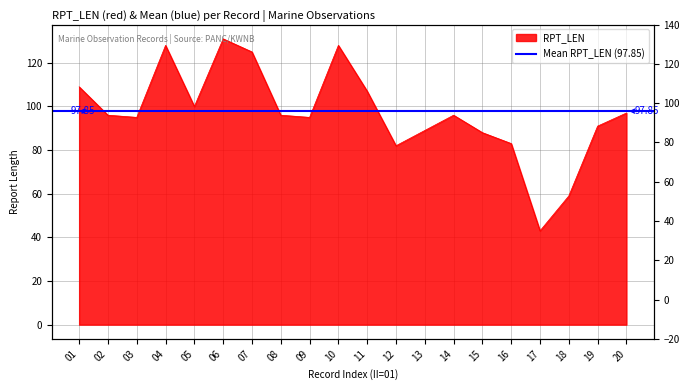

The chart shows a value of 91 at 19. True or false?

True